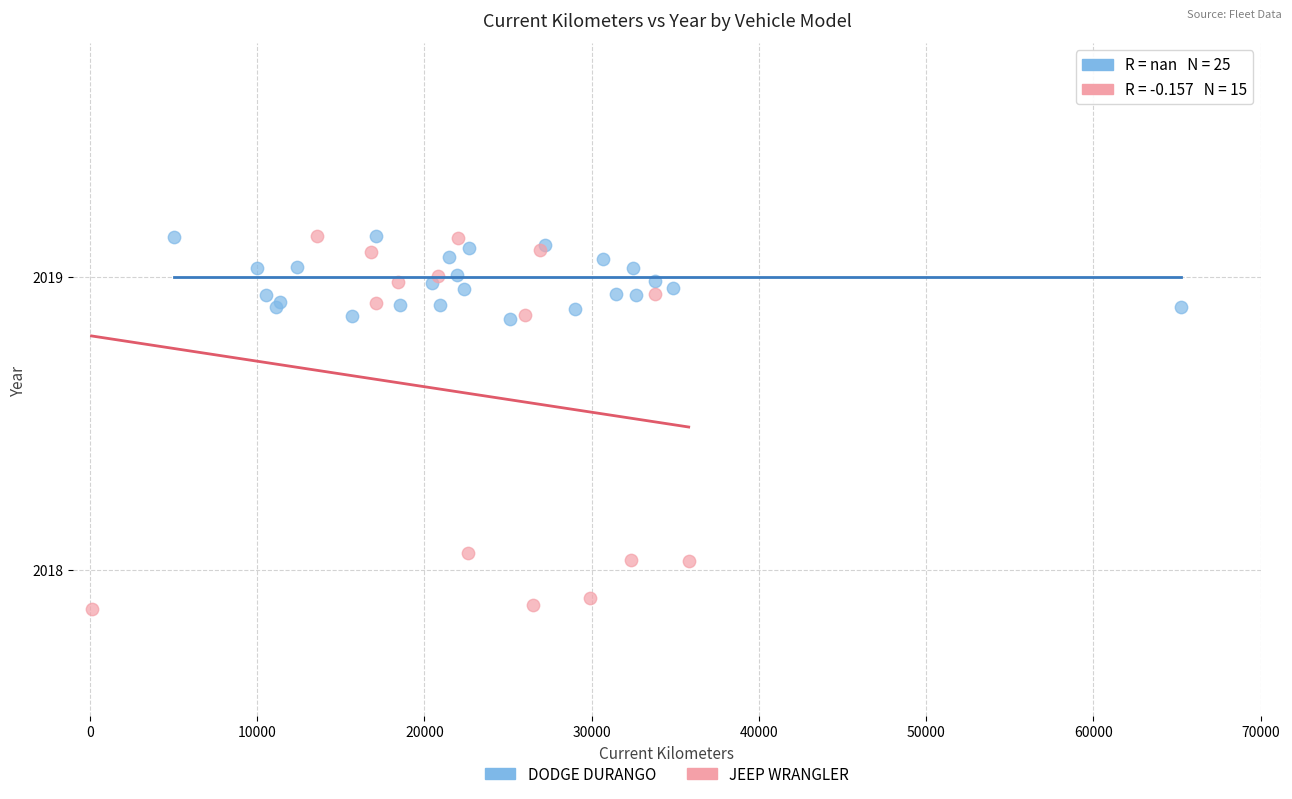

Which series reaches the minimum Y coordinate?

JEEP WRANGLER